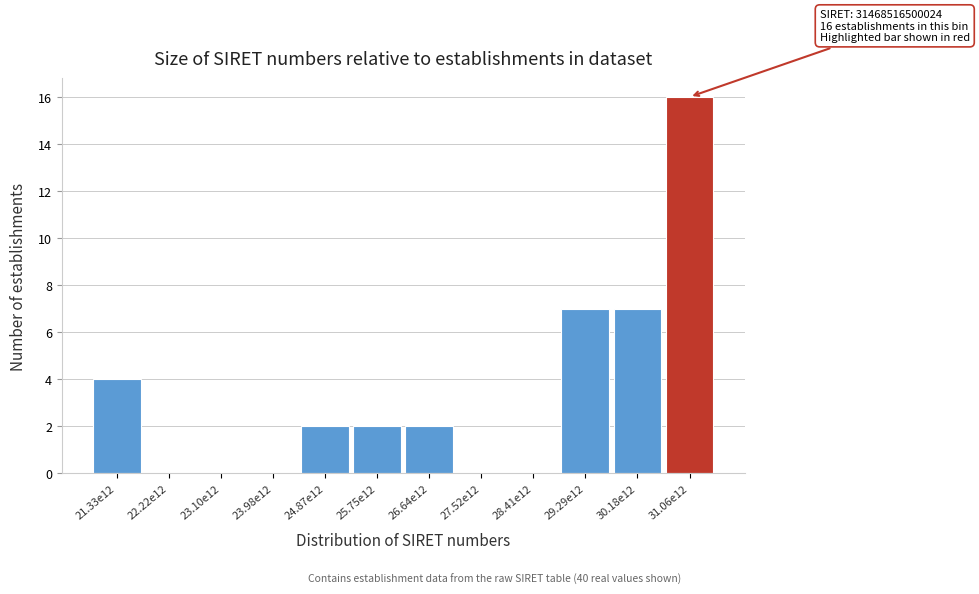

Reading left to right, transcribe all the data shown in this chart.

21.33e12=4	22.22e12=0	23.10e12=0	23.98e12=0	24.87e12=2	25.75e12=2	26.64e12=2	27.52e12=0	28.41e12=0	29.29e12=7	30.18e12=7	31.06e12=16